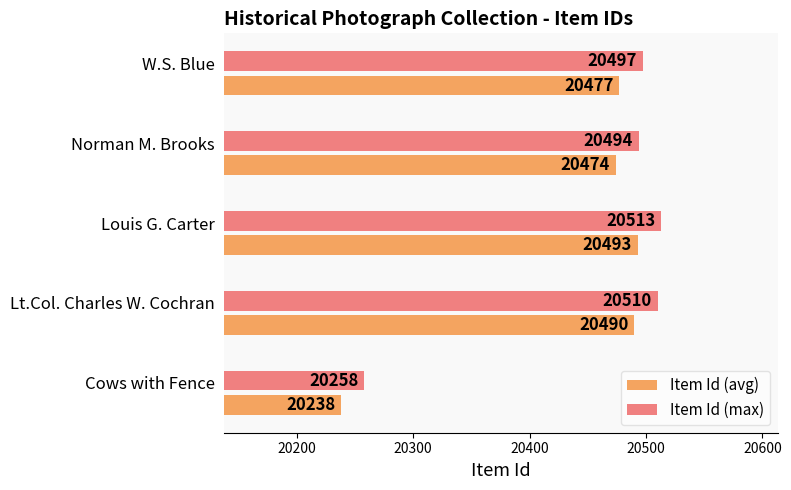

What are all the series names shown in the legend?

Item Id (avg), Item Id (max)